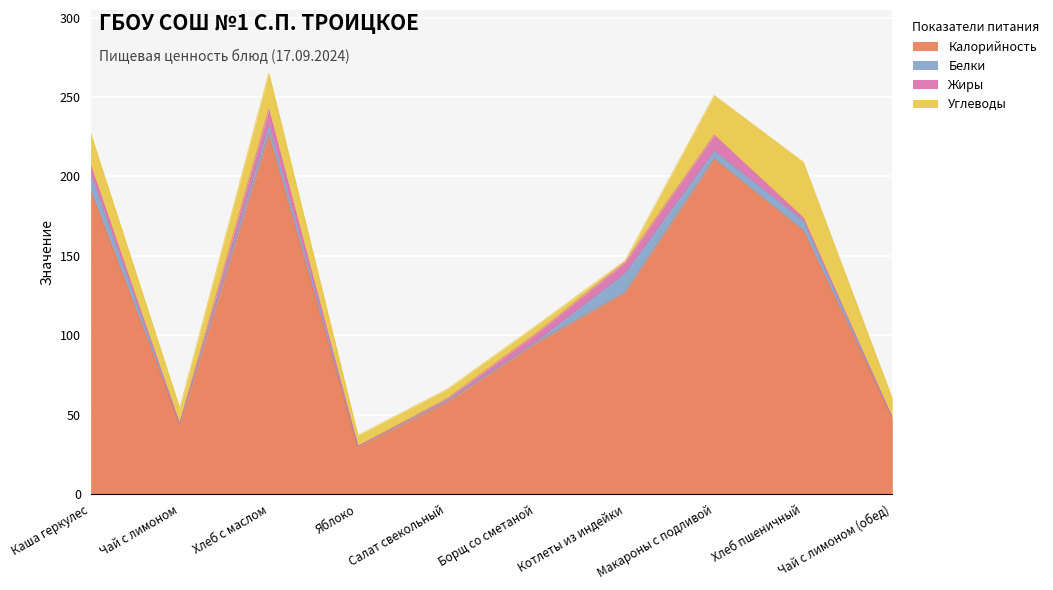

At which label does Калорийность reach its peak?

Хлеб с маслом